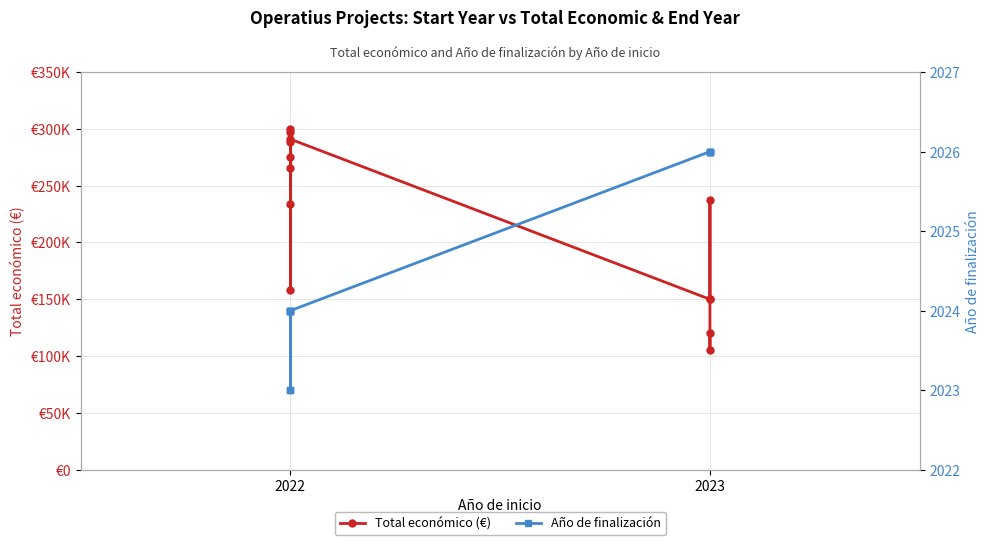

What is the sum of all Año de finalización values?

26320